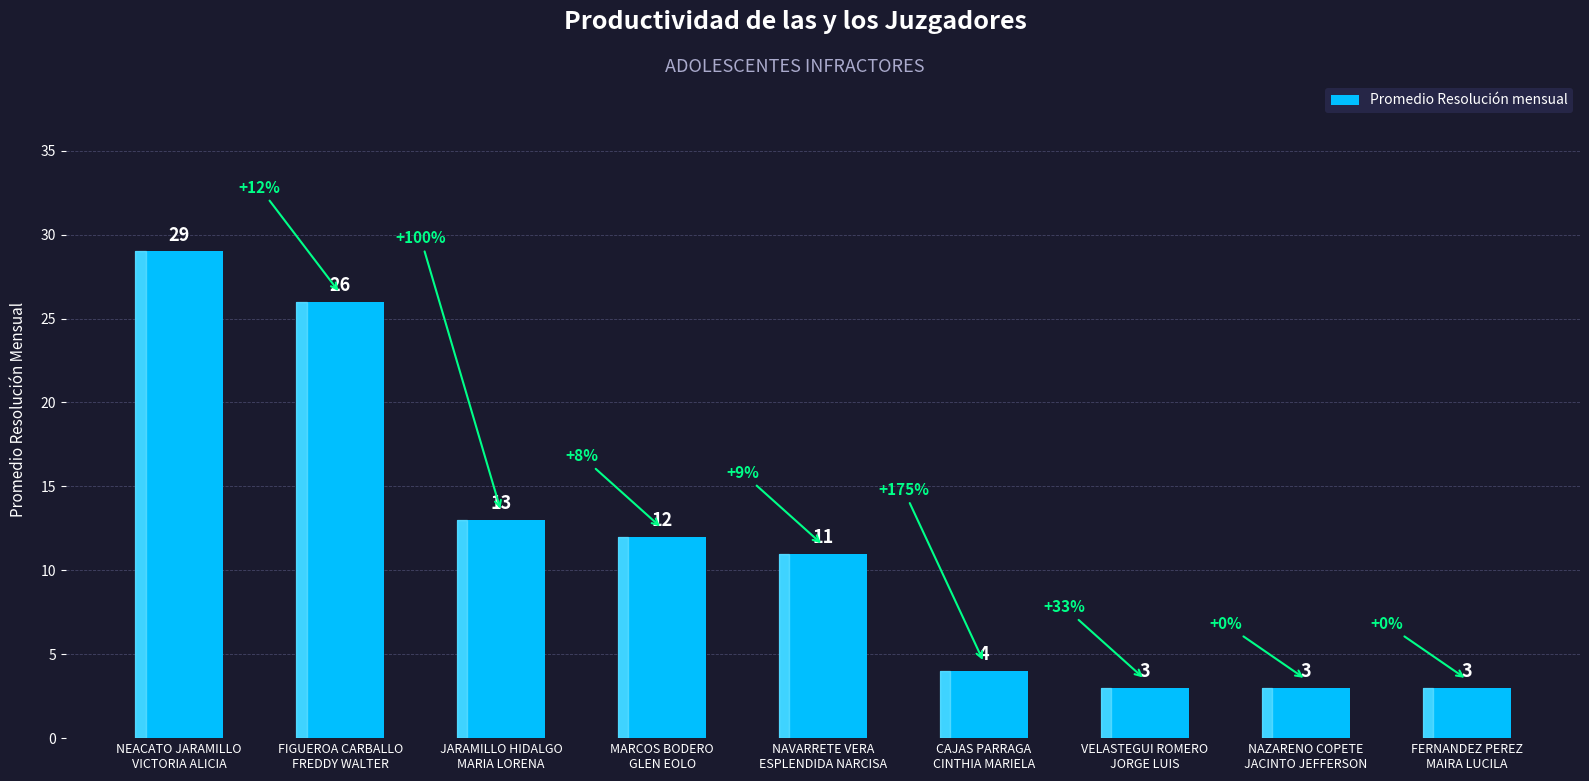

What is the value of the 8th bar from the left?

3